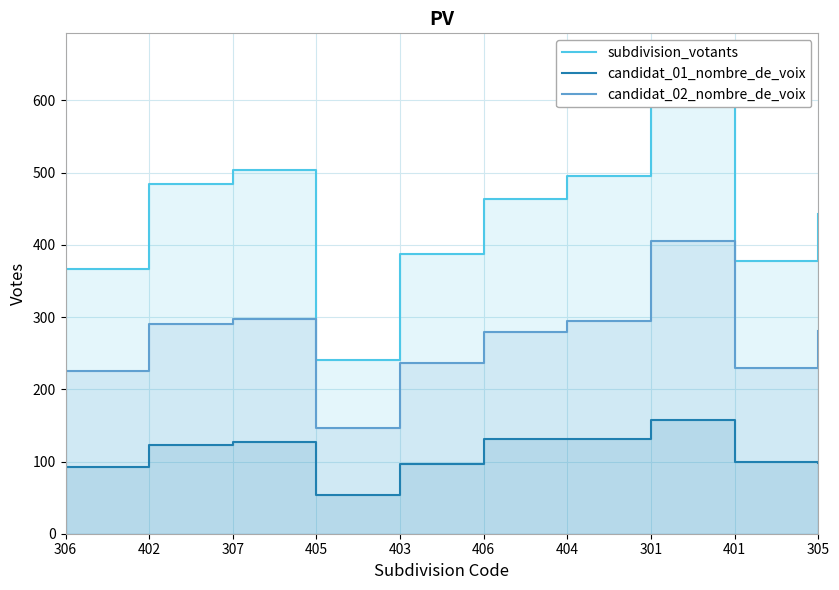

What position from the left is 306?

1